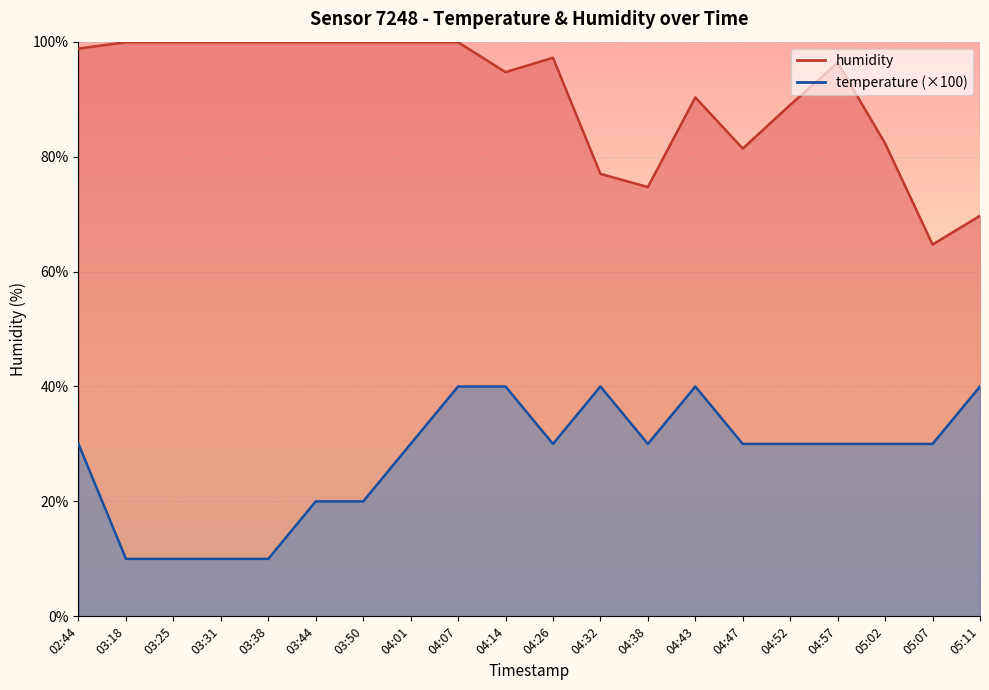

True or false: temperature and humidity intersect in this chart.

False